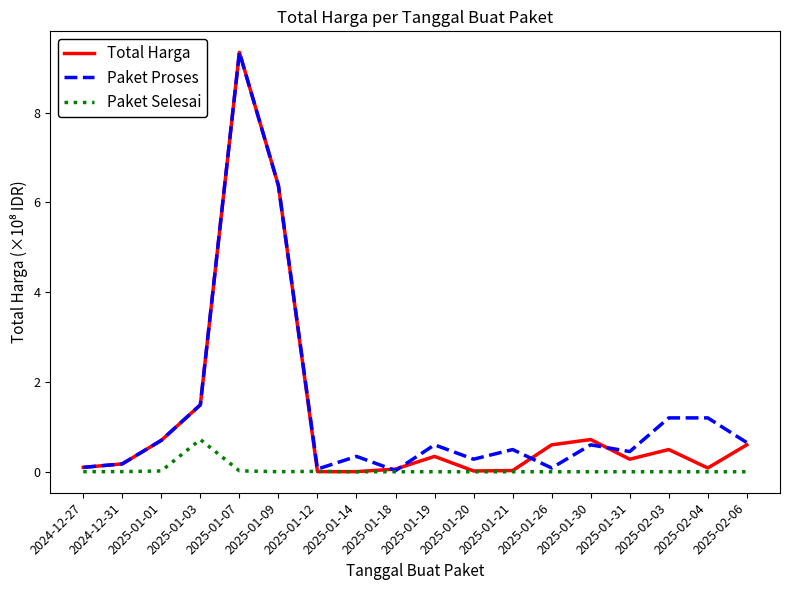

What position from the right is 2025-01-03?

15